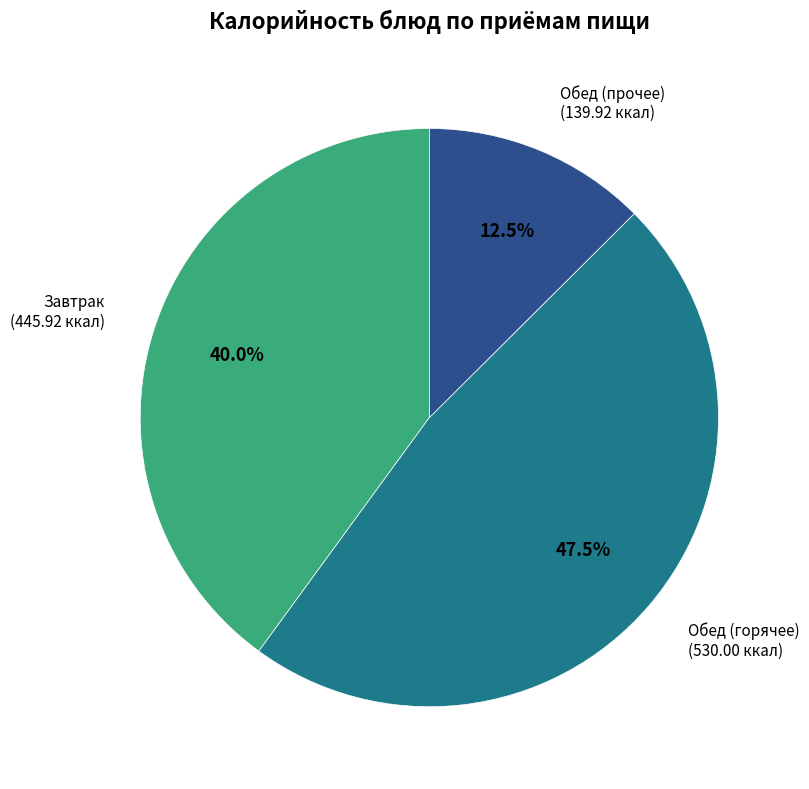

Is there a majority slice in this chart?

No